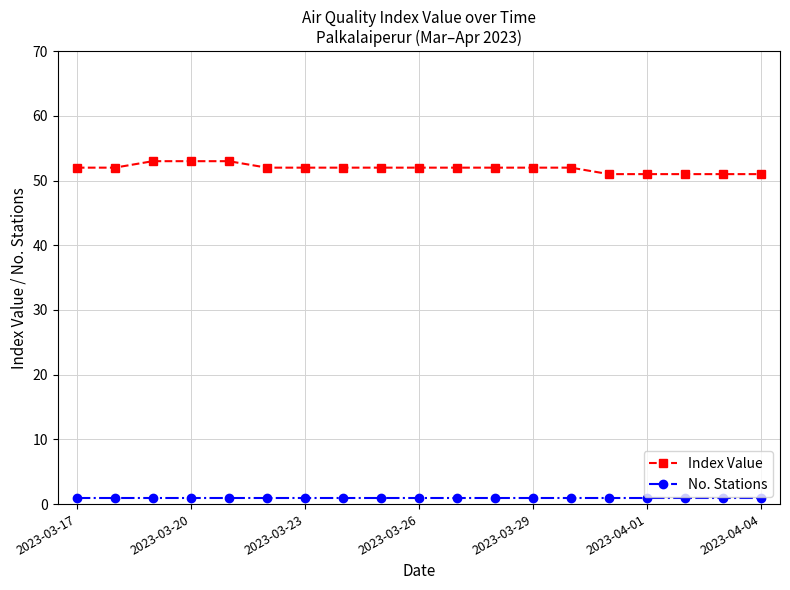

List the series in order of their overall mean, lowest first.

No. Stations, Index Value